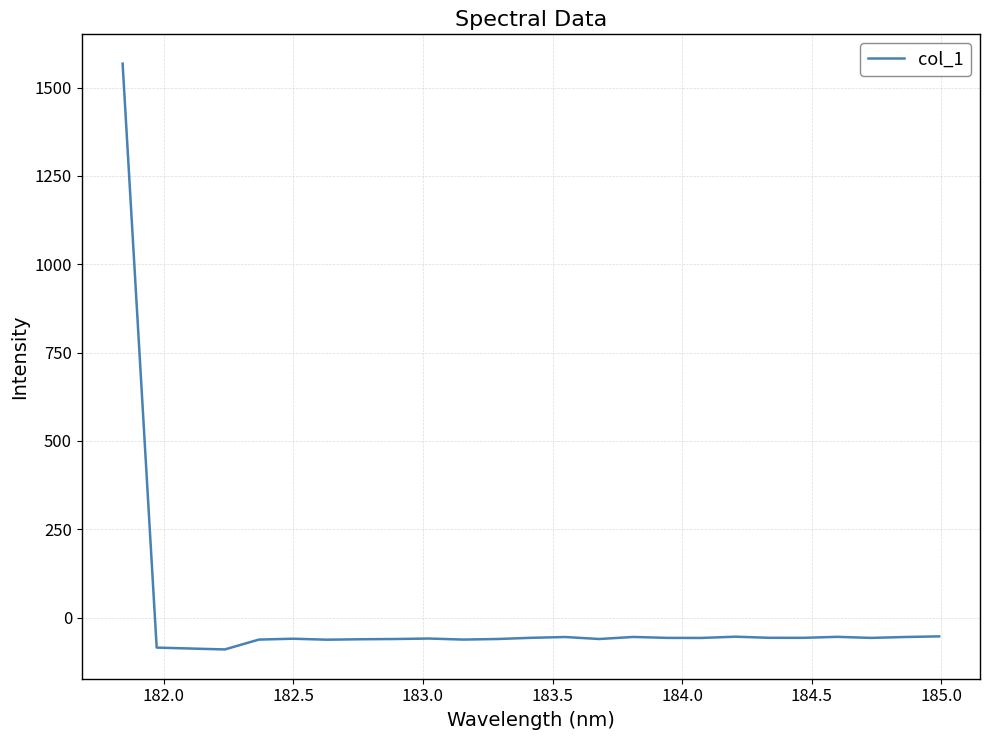

What is the smallest value displayed?

-90.1